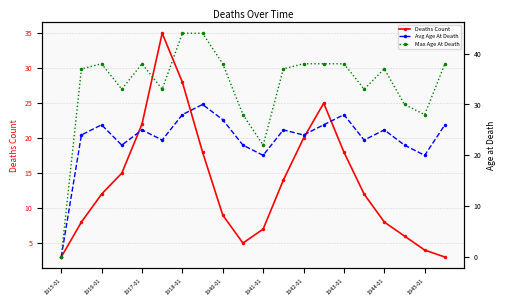

What is the maximum value for Avg Age At Death?

30